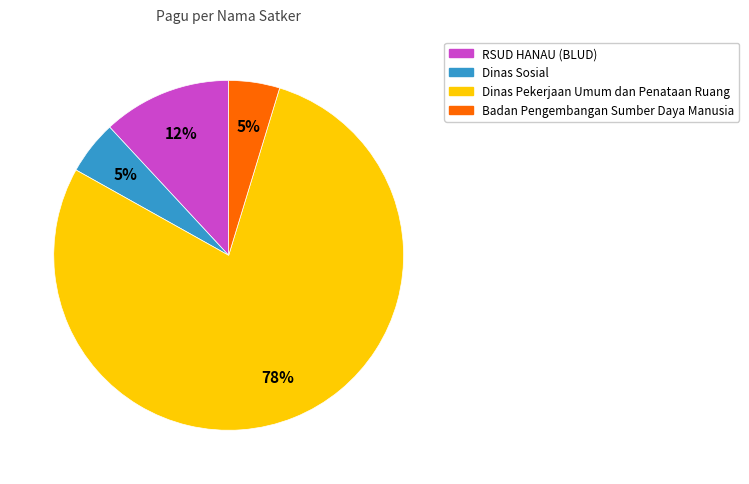

Which slice is the largest?

Dinas Pekerjaan Umum dan Penataan Ruang